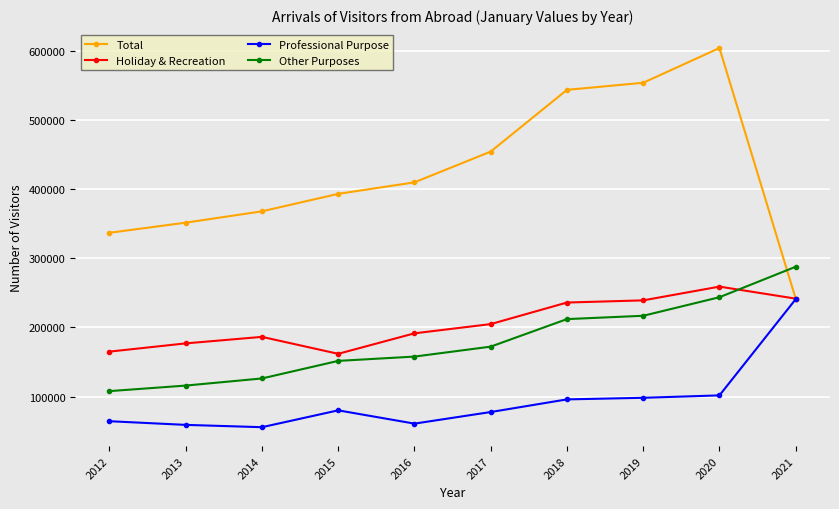

Is the value of Holiday & Recreation at 2017 greater than the value of Professional Purpose at 2016?

Yes